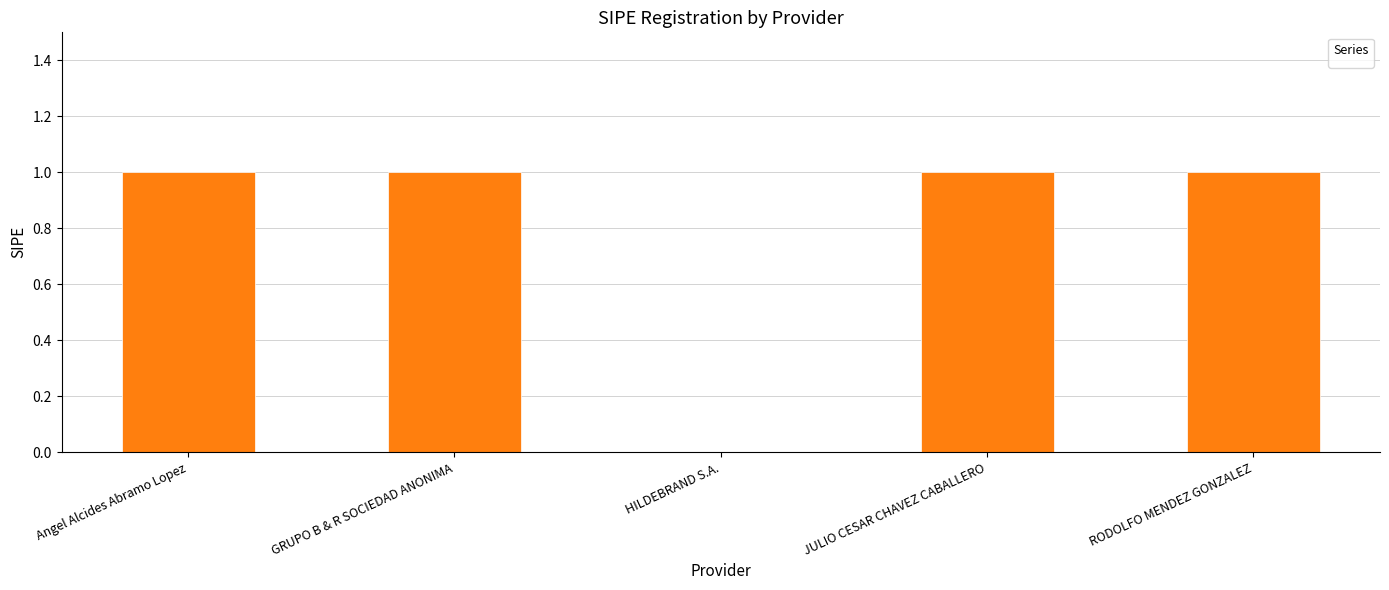

Which has a higher value, HILDEBRAND S.A. or GRUPO B & R SOCIEDAD ANONIMA?

GRUPO B & R SOCIEDAD ANONIMA